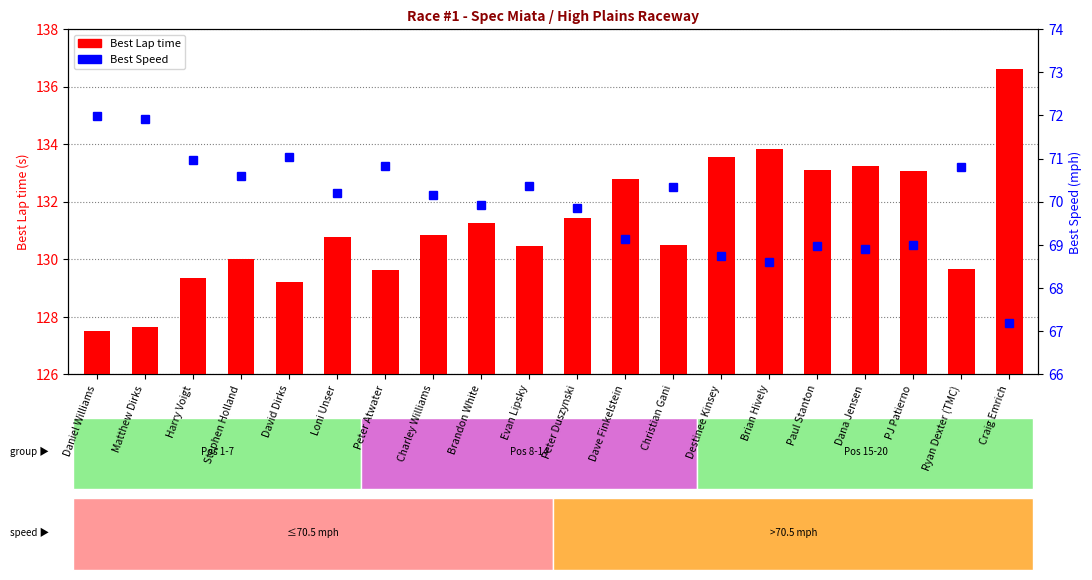

Which series has the largest range (max minus min)?

Best Lap time